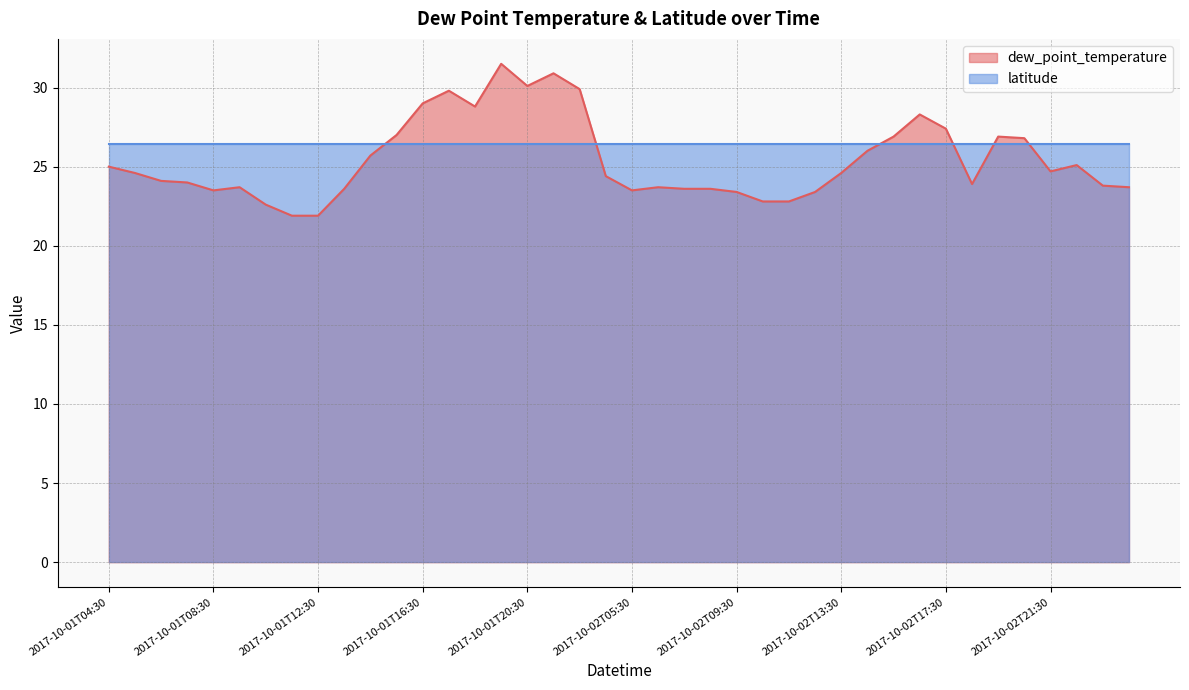

How many interior local valleys (lower than both neighbors) does the data have?

6